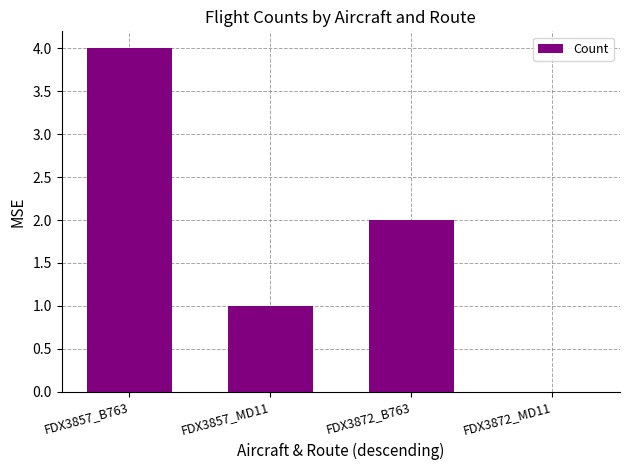

Count the values in the range 1 to 4.

3